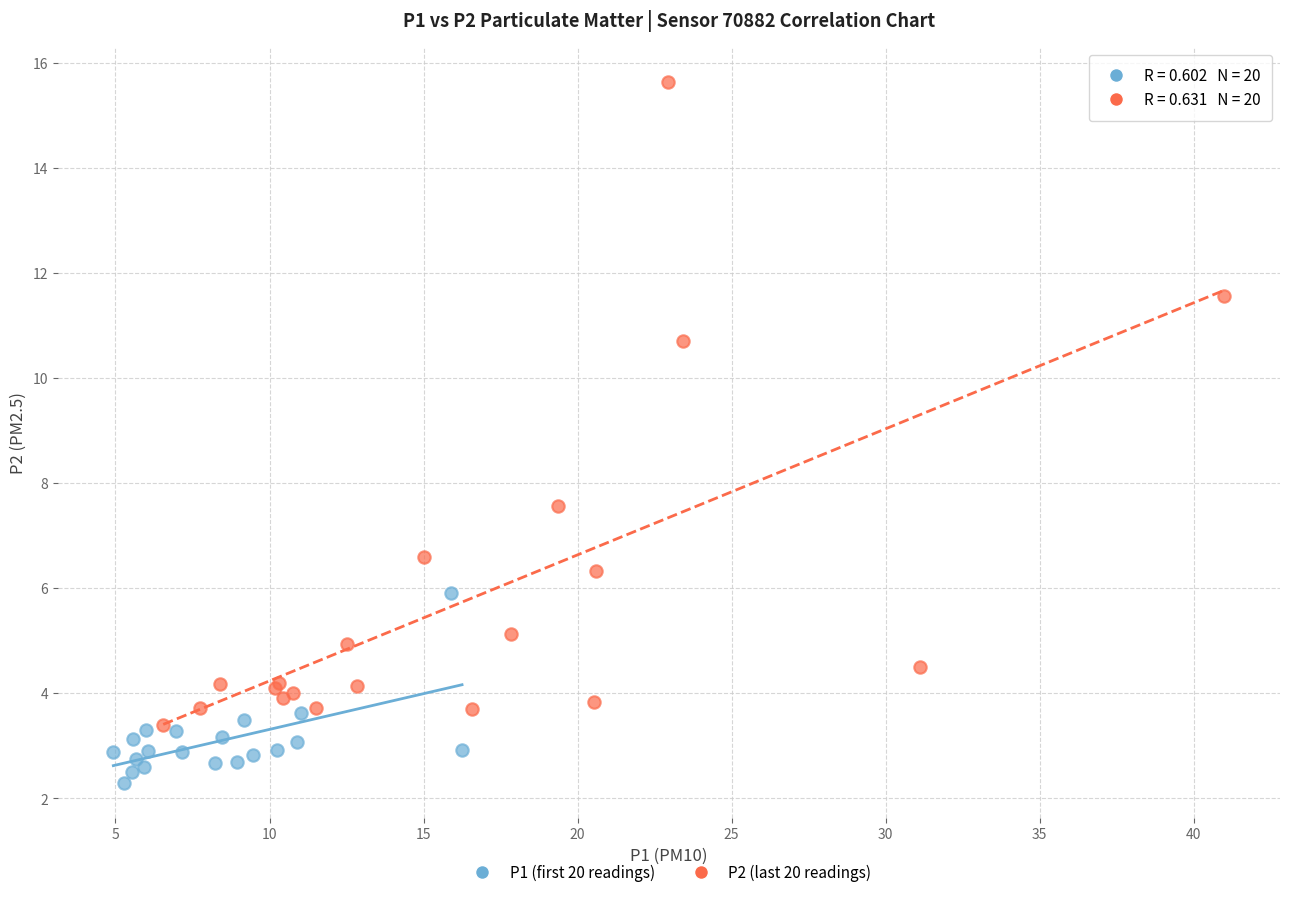

Which series has the widest spread of Y values?

P2 (last 20 readings)